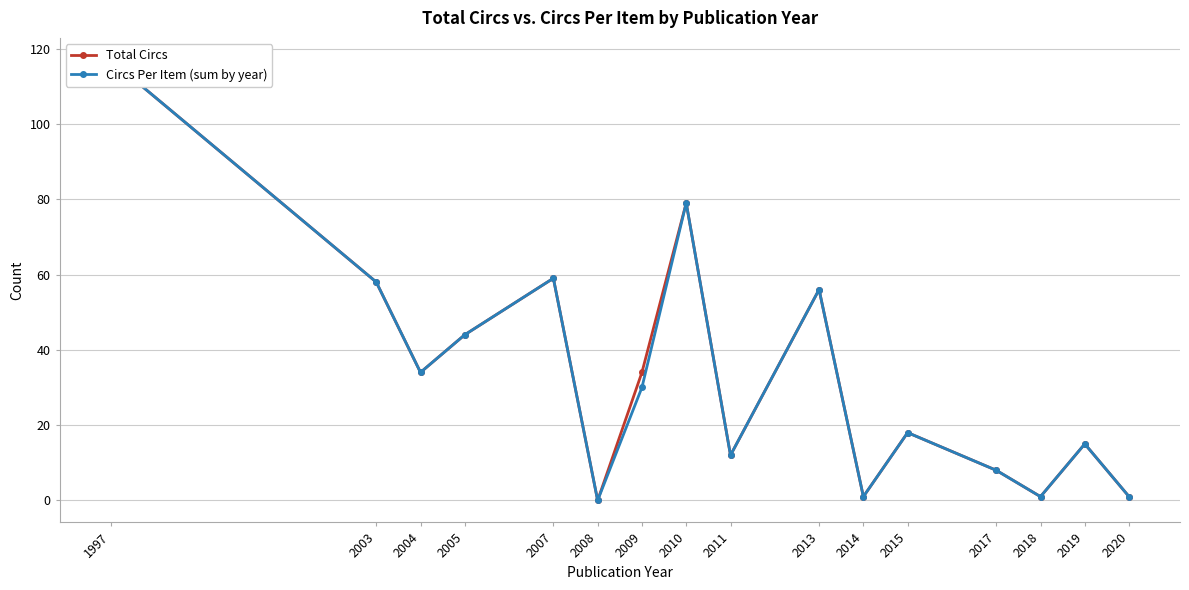

How many interior local peaks does the Circs Per Item (sum by year) series have?

5